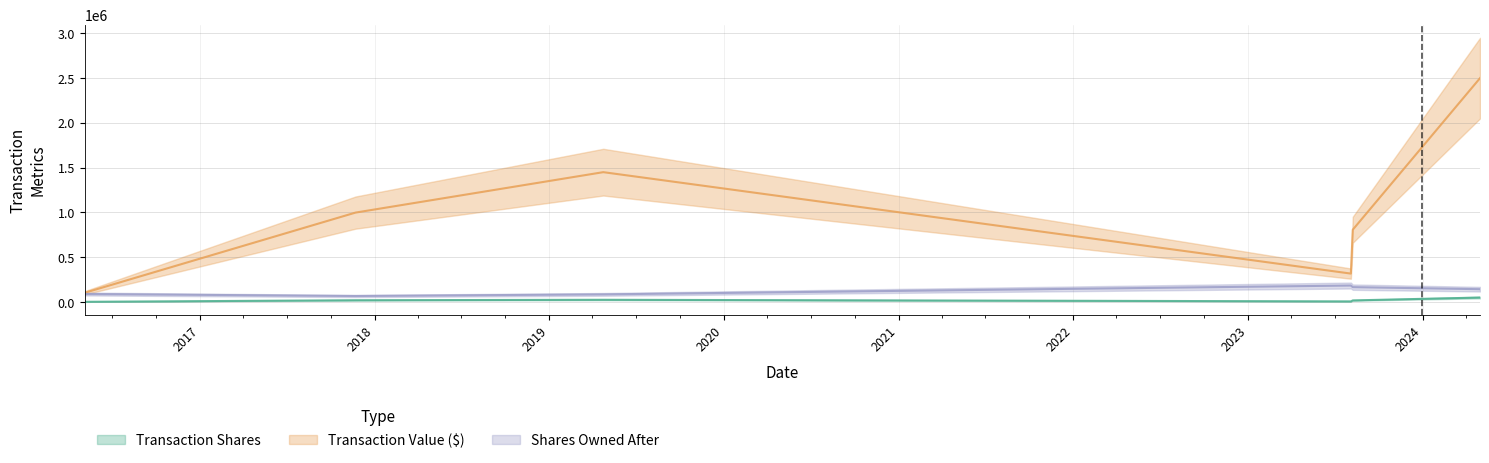

Reading right to left, what are all the values shown in this chart?

transactionShares: 50000	17944	7056	25000	19809	2500
transactionValue: 2500000	807480	317520	1450200	998671	103540
sharesOwnedFollowingTransaction: 143328	166192	184136	85295	67077	89580